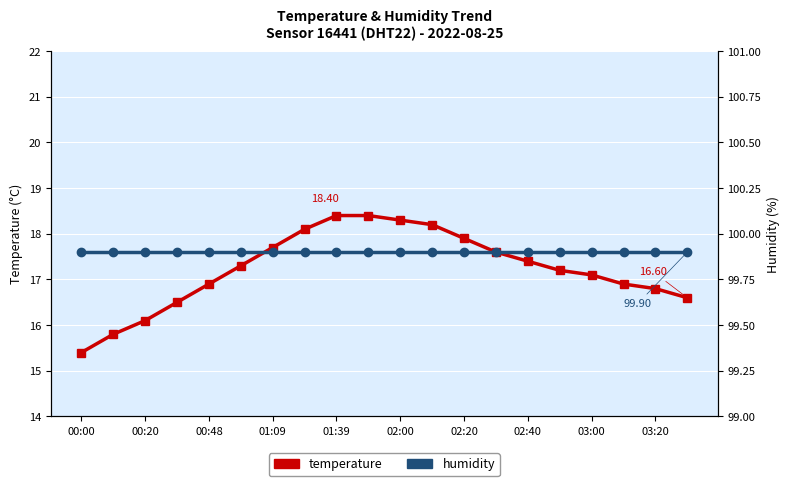

What is the sum of the temperature values at 02:40 and 02:20?

35.3